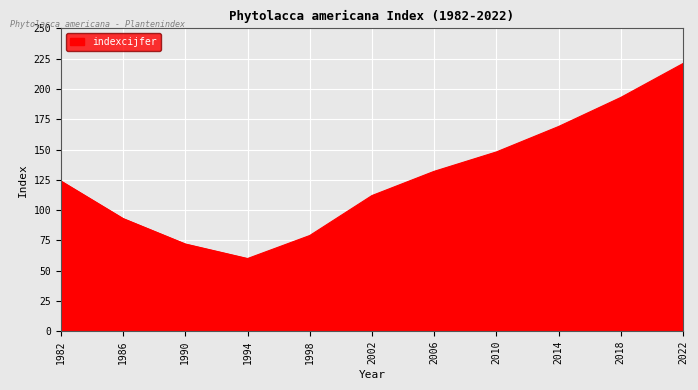

Reading right to left, extract all data points from this chart.

2022=221	2018=193	2014=169	2010=148	2006=132	2002=112	1998=79	1994=60	1990=72	1986=93	1982=124